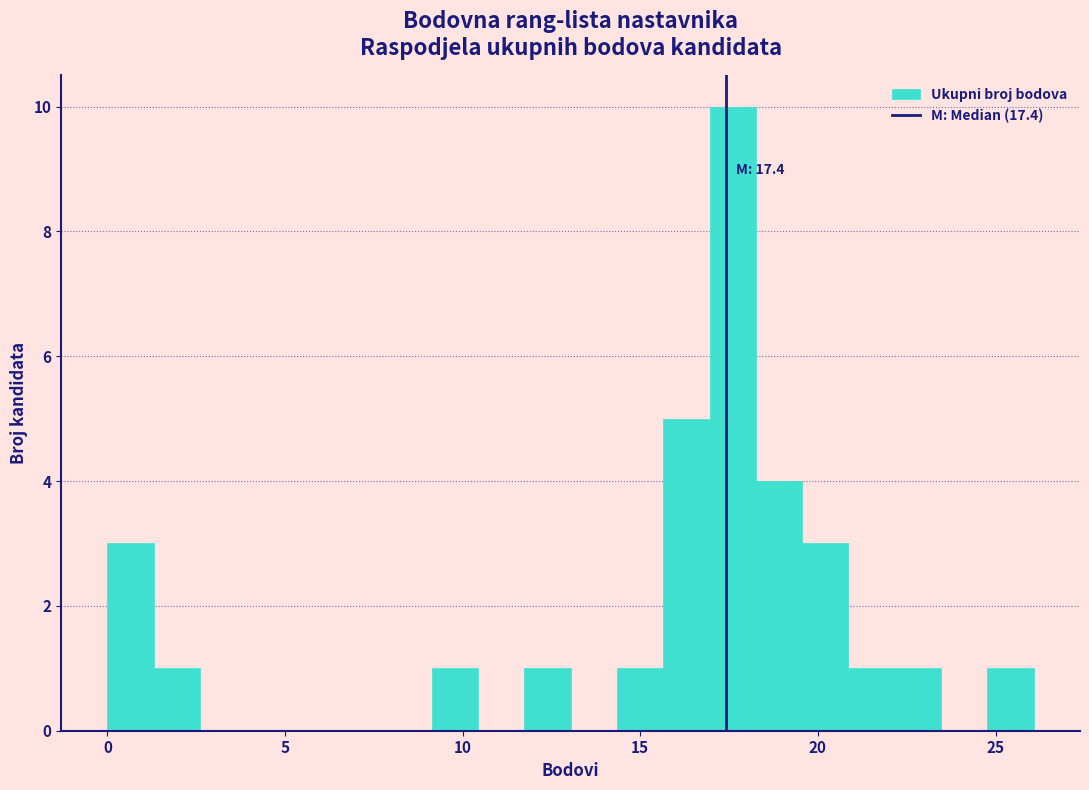

Read against the x-axis, roughly where is the centre of the tallest bar?

17.5